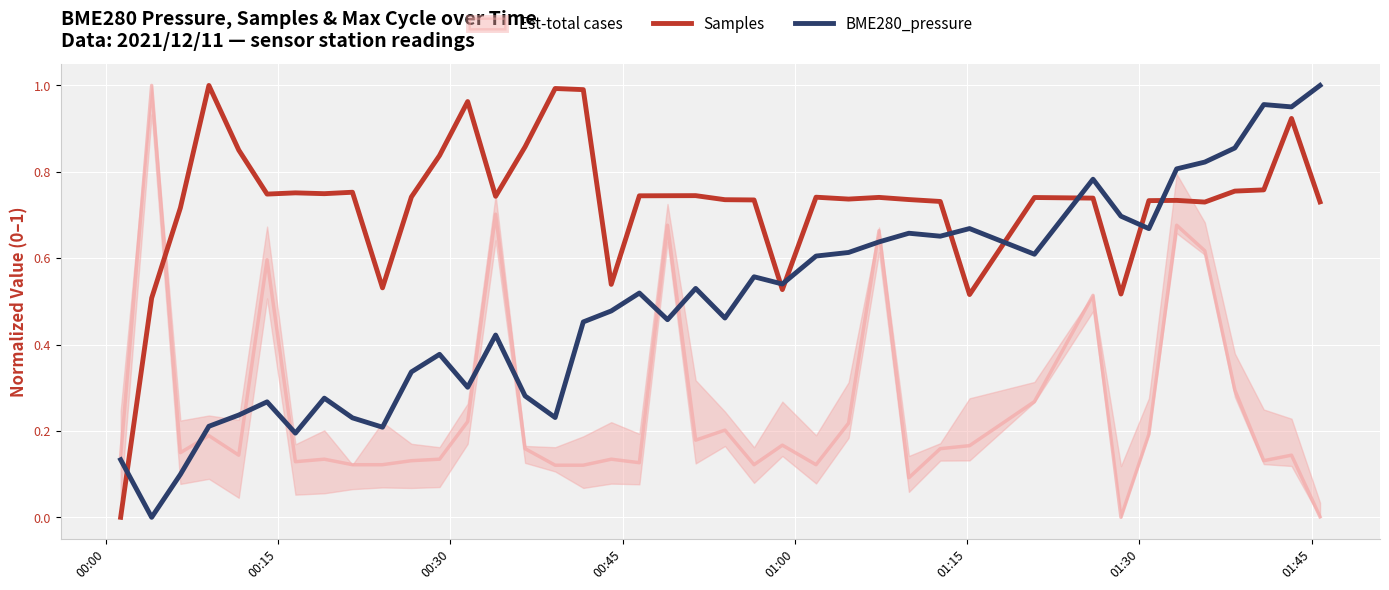

True or false: BME280_pressure and Samples cross at least once.

True